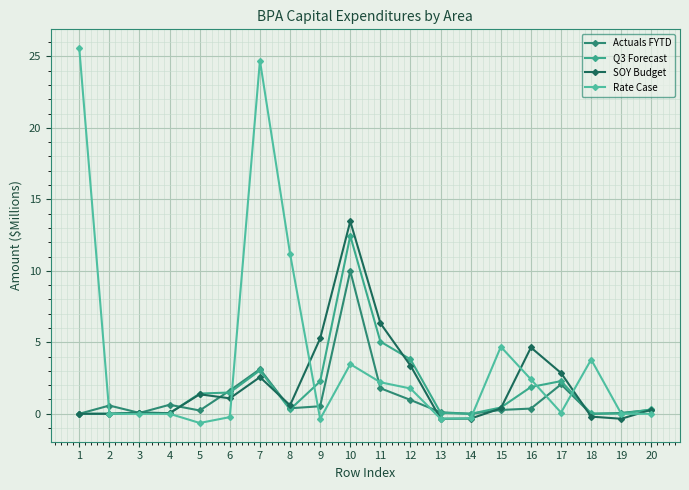

Which label corresponds to the smallest value in the chart?

5